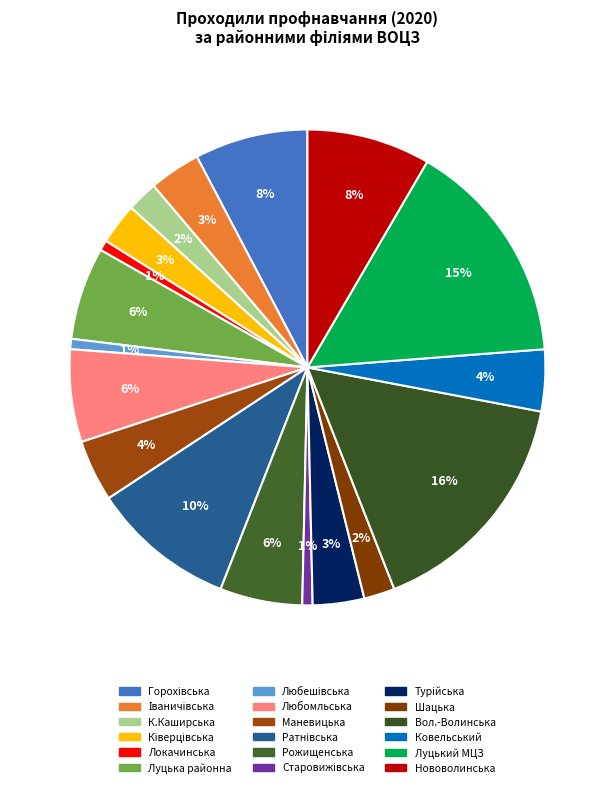

Is there a majority slice in this chart?

No